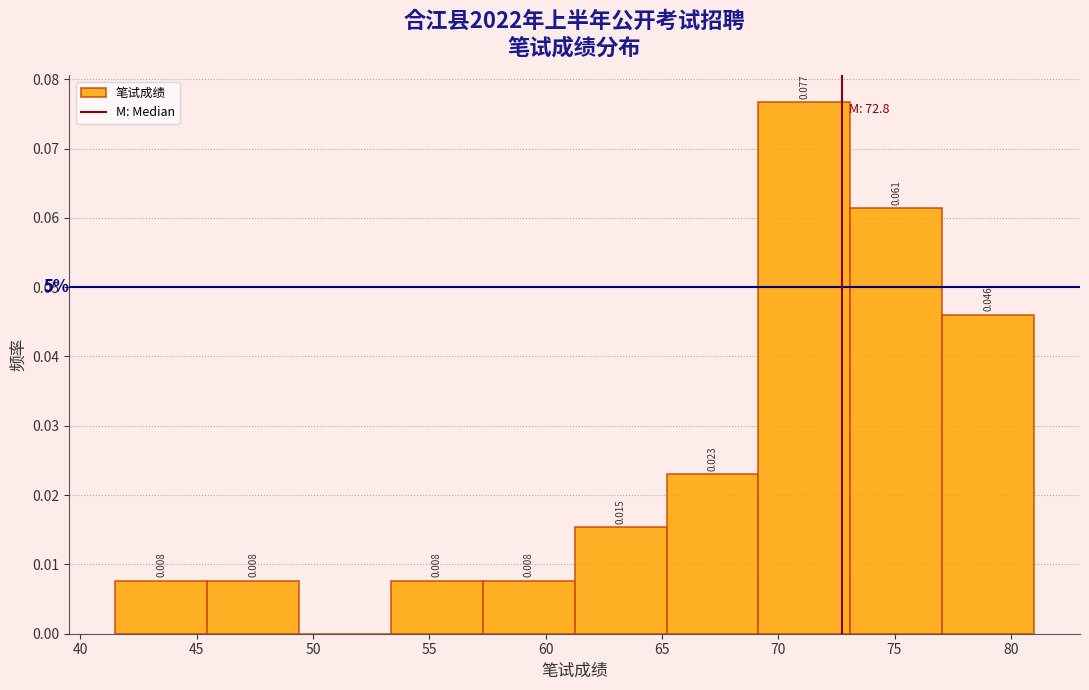

Over which range of the x-axis is the bar tallest?

69.15 to 73.10